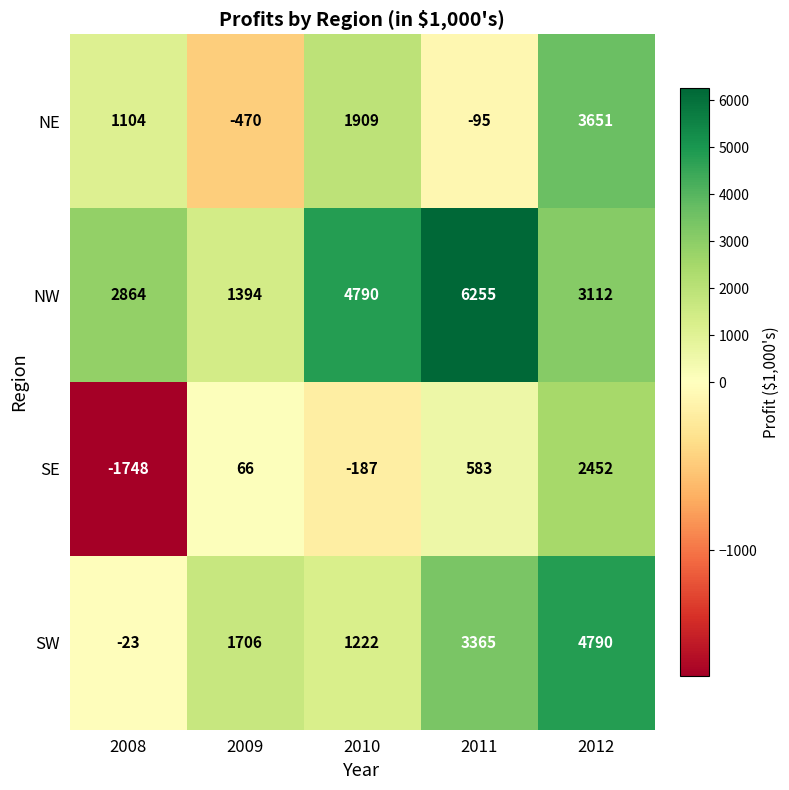

Reading left to right, transcribe all the data shown in this chart.

NE: 2008=1104	2009=-470	2010=1909	2011=-95	2012=3651
NW: 2008=2864	2009=1394	2010=4790	2011=6255	2012=3112
SE: 2008=-1748	2009=66	2010=-187	2011=583	2012=2452
SW: 2008=-23	2009=1706	2010=1222	2011=3365	2012=4790